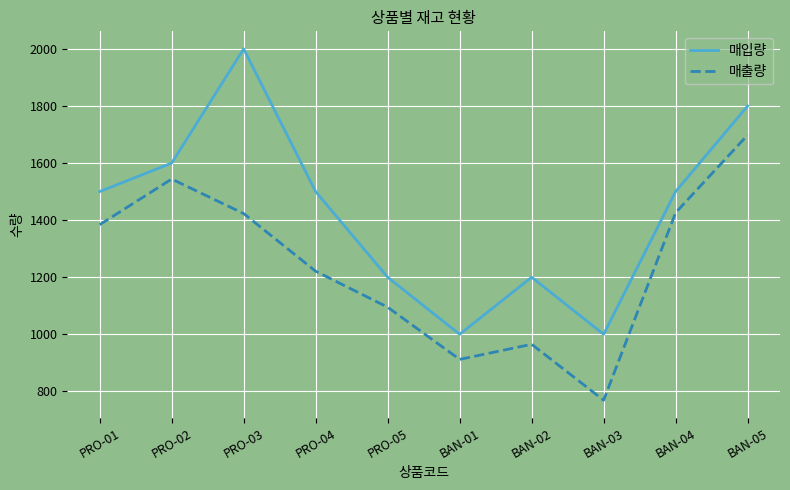

List the series in order of their overall mean, highest first.

매입량, 매출량